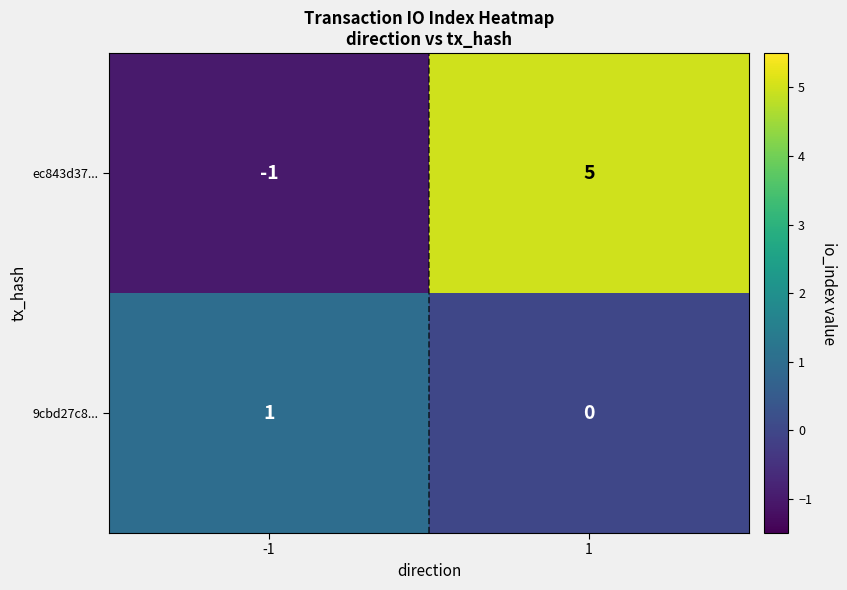

Reading left to right, extract all data points from this chart.

ec843d37...: -1	5
9cbd27c8...: 1	0